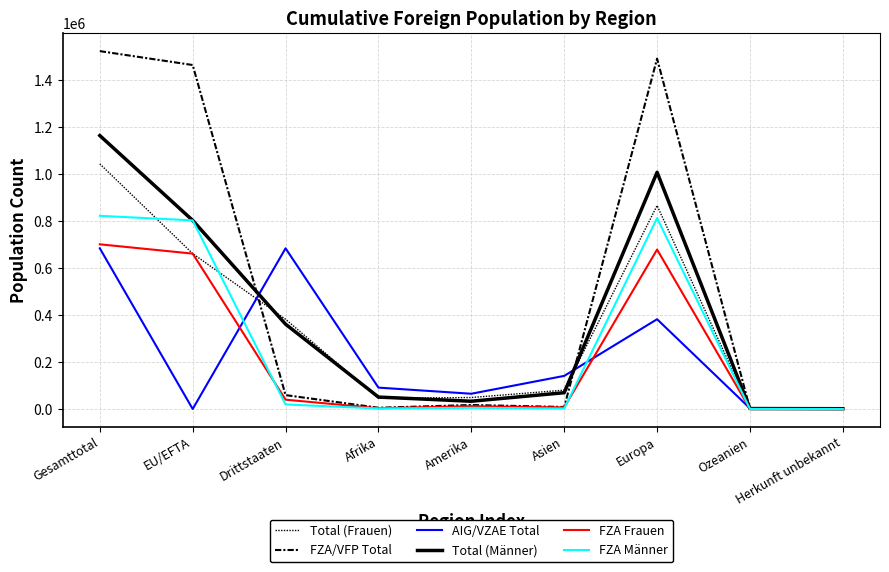

At which category does the chart reach its minimum across all series?

Herkunft unbekannt